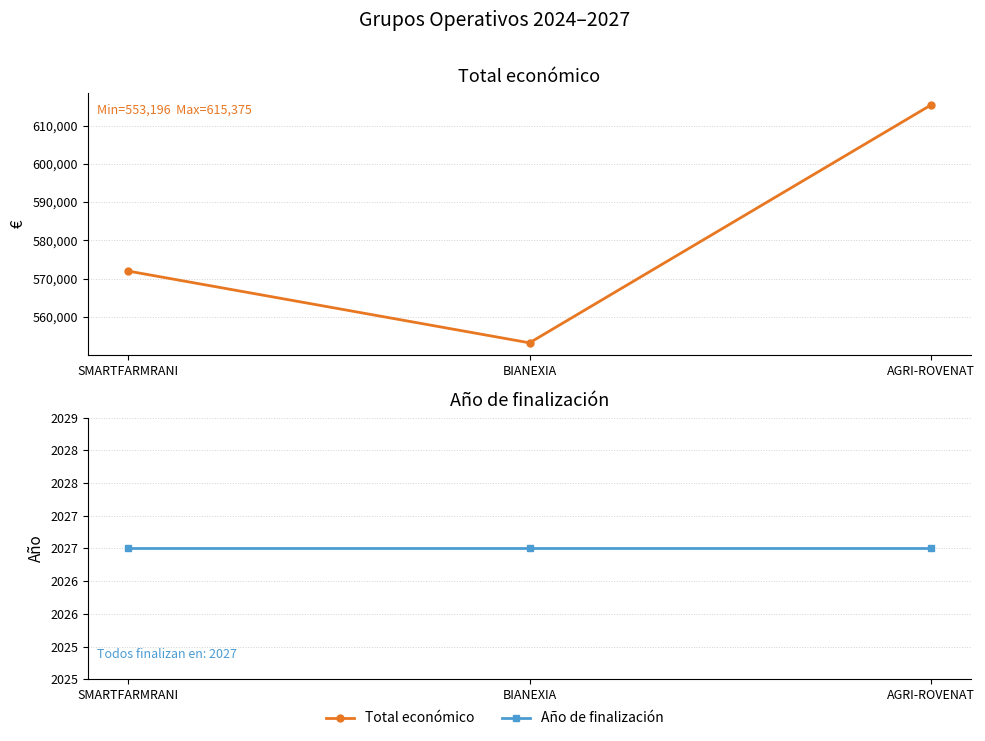

Is it true that Año de finalización equals 2027 at BIANEXIA?

True